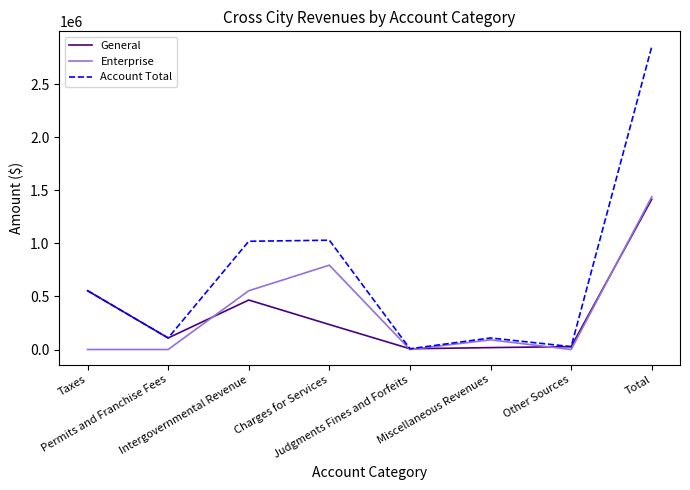

What is the sum of all Account Total values?

5713500